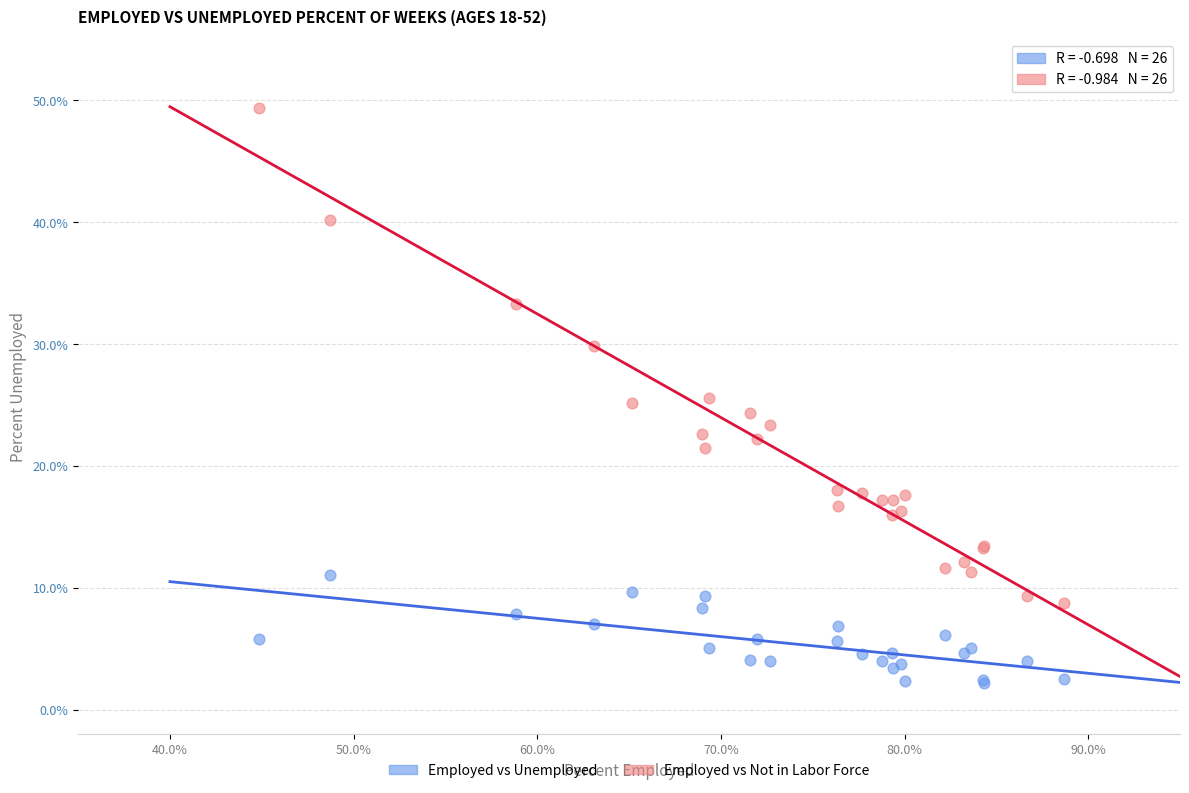

Which series contains the highest Y value?

Employed vs Not in Labor Force